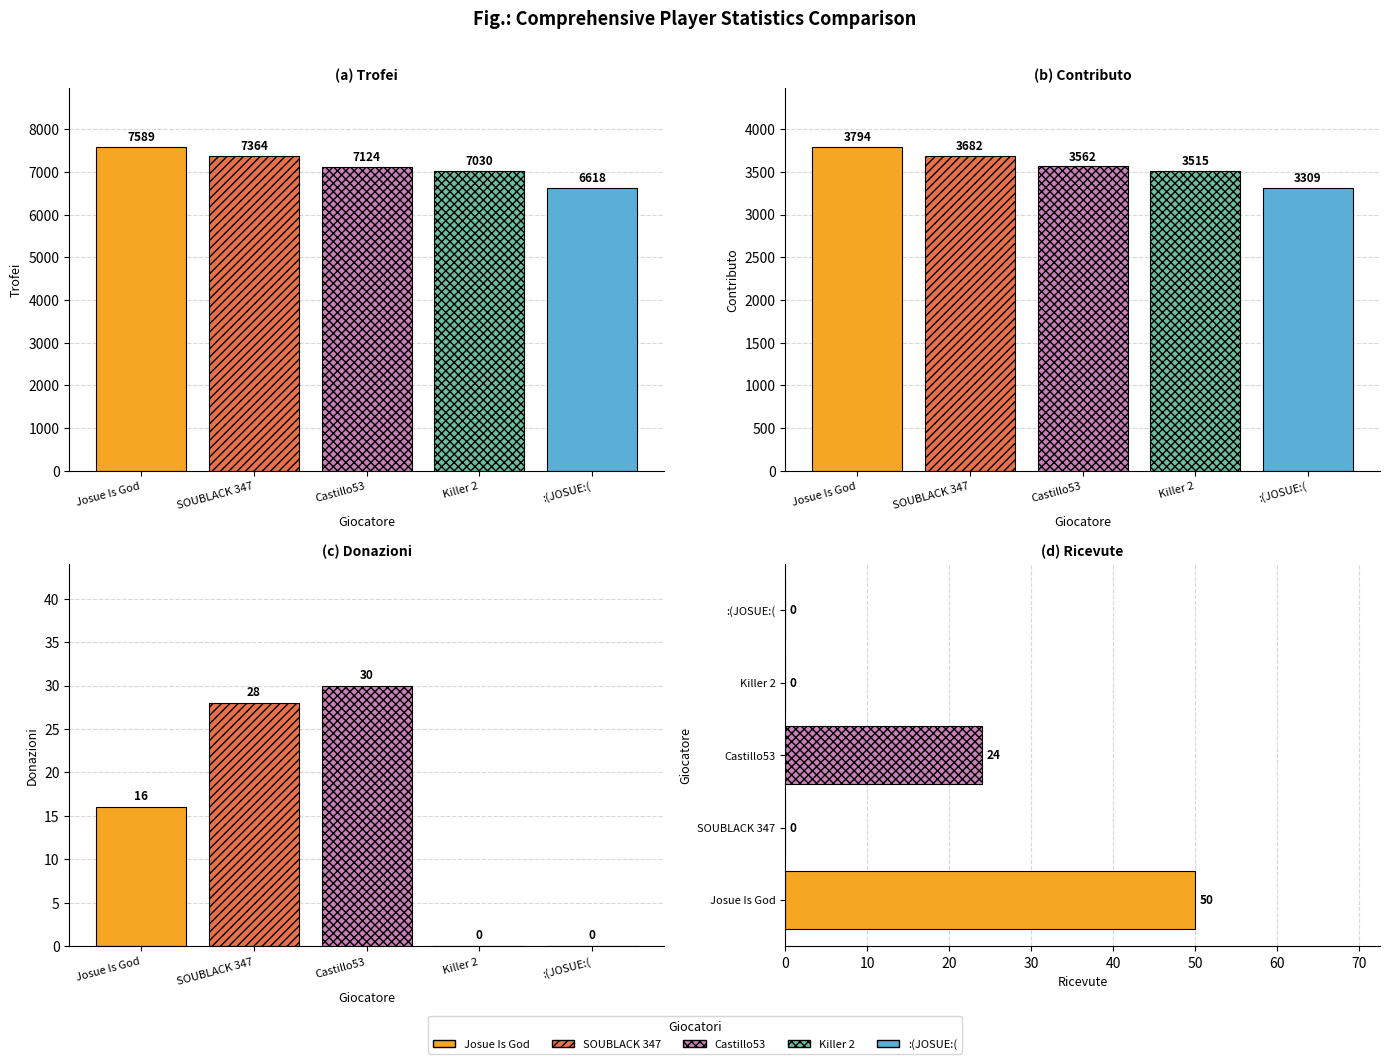

Is it true that Donazioni equals 0 at :(JOSUE:(?

True